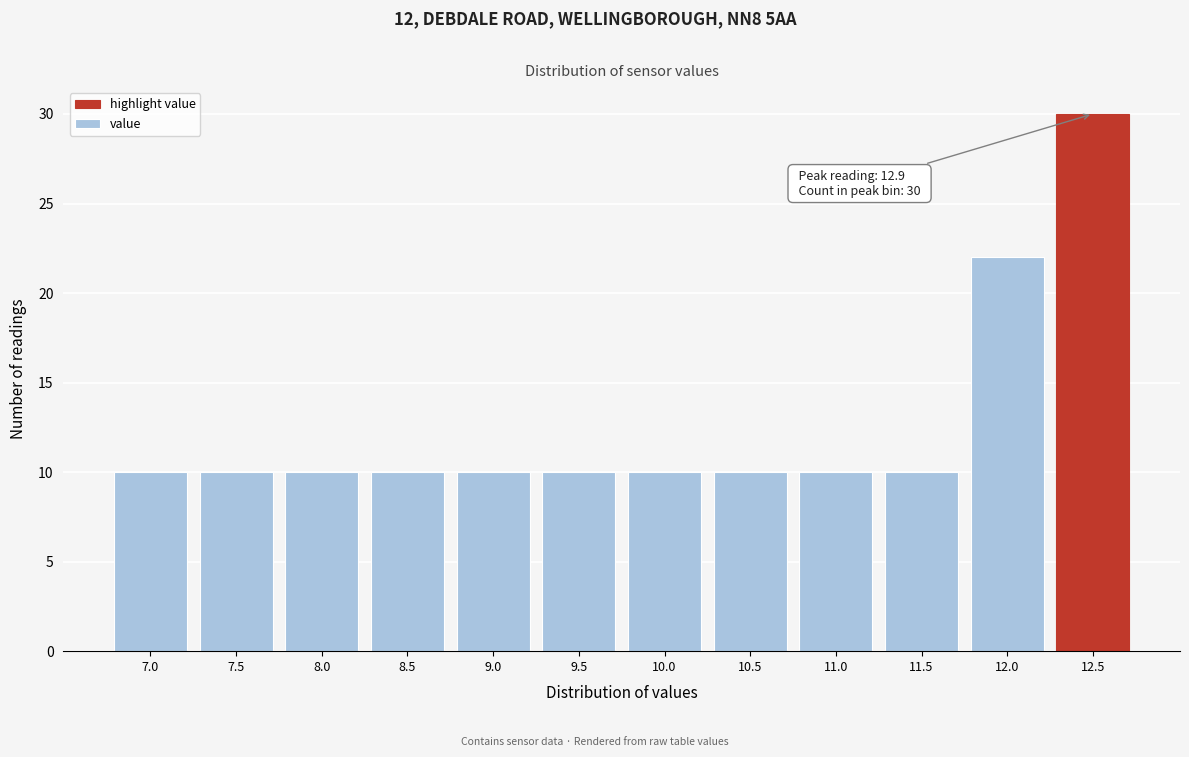

Reading left to right, extract all data points from this chart.

10	10	10	10	10	10	10	10	10	10	22	30